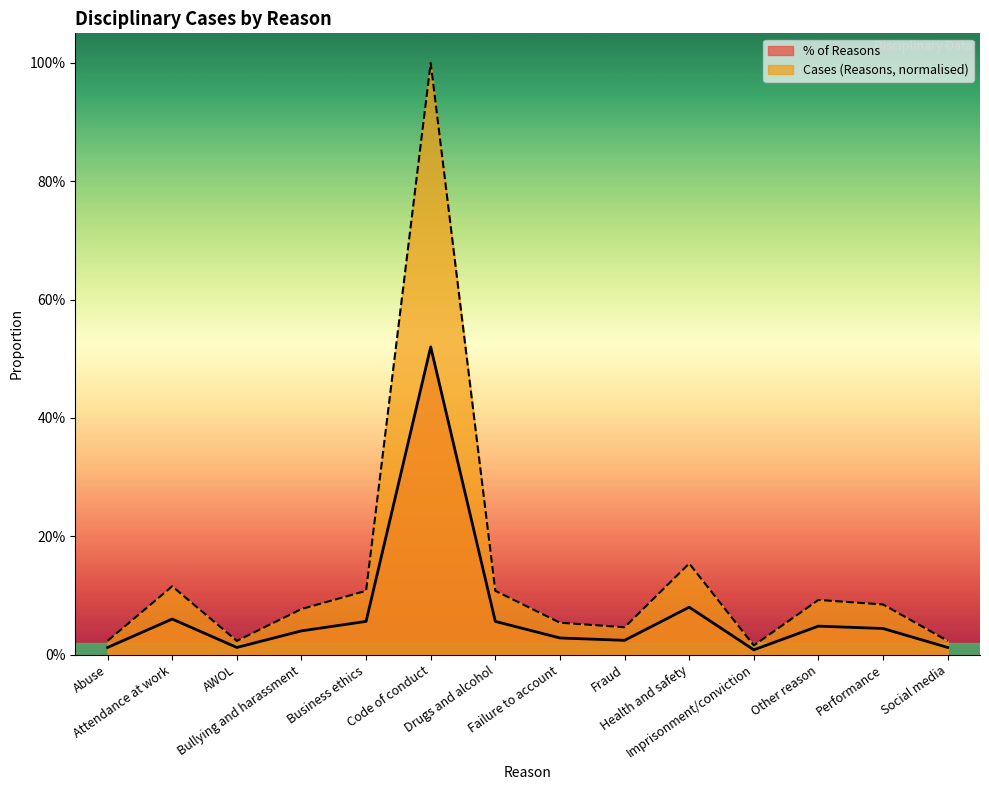

What is the label of the 8th point from the left?

Failure to account